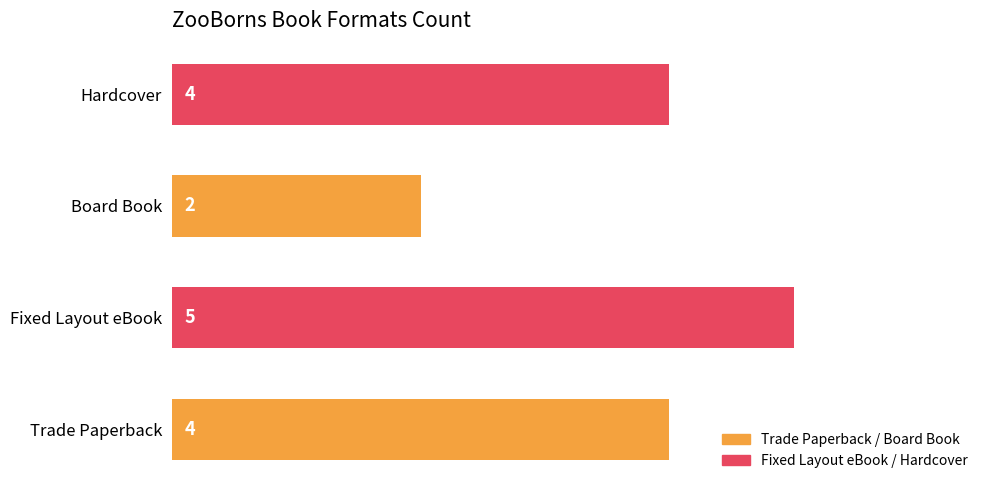

What is the difference between the maximum and second lowest values?

1